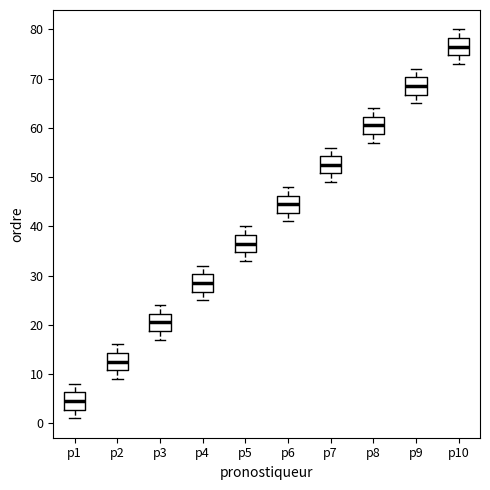

Reading left to right, transcribe this box plot: for each box, give where its median line is, the range the box spans, and where its two whiskers end, as read against the y-axis. The values are not printed on the chart, so give them approximately, as read against the axis.

p1: median 5, box 3 to 6, whiskers 1 to 8
p2: median 13, box 11 to 14, whiskers 9 to 16
p3: median 21, box 19 to 22, whiskers 17 to 24
p4: median 29, box 27 to 30, whiskers 25 to 32
p5: median 37, box 35 to 38, whiskers 33 to 40
p6: median 45, box 43 to 46, whiskers 41 to 48
p7: median 53, box 51 to 54, whiskers 49 to 56
p8: median 61, box 59 to 62, whiskers 57 to 64
p9: median 69, box 67 to 70, whiskers 65 to 72
p10: median 77, box 75 to 78, whiskers 73 to 80